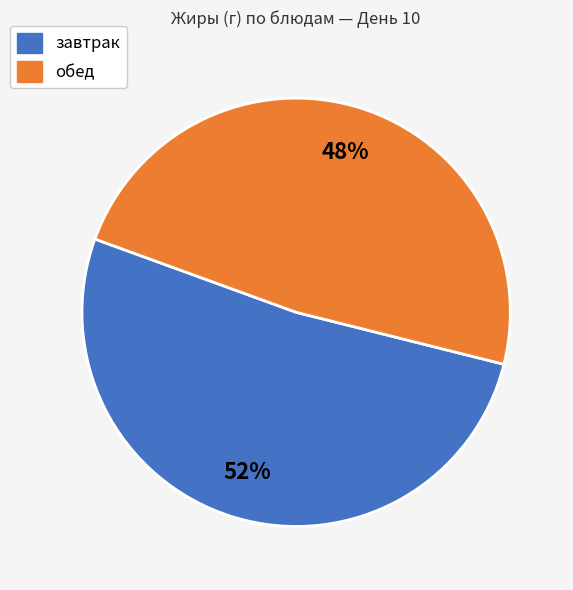

Does any single category account for the majority?

Yes